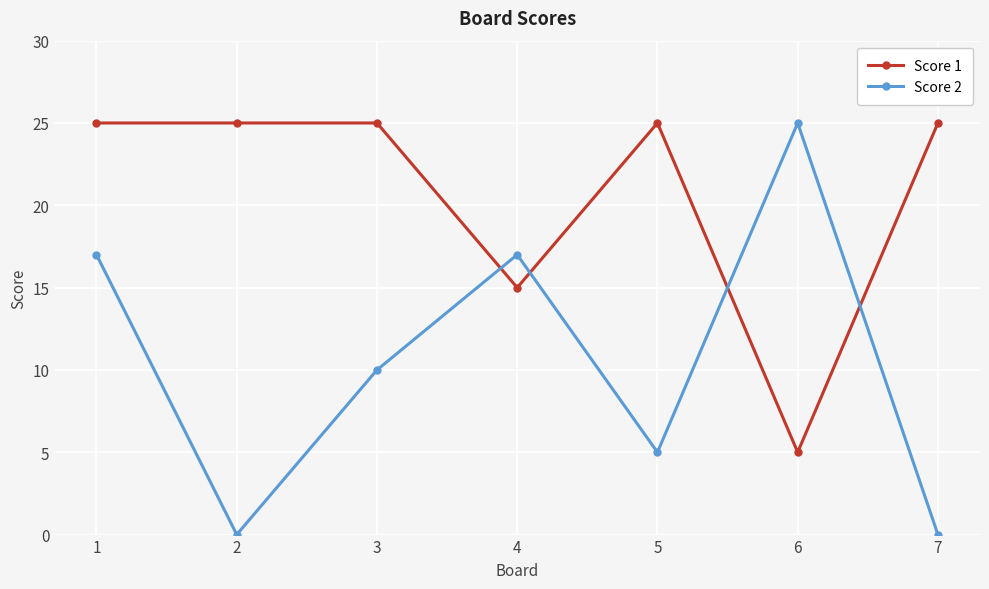

True or false: Score 1 and Score 2 cross at least once.

True